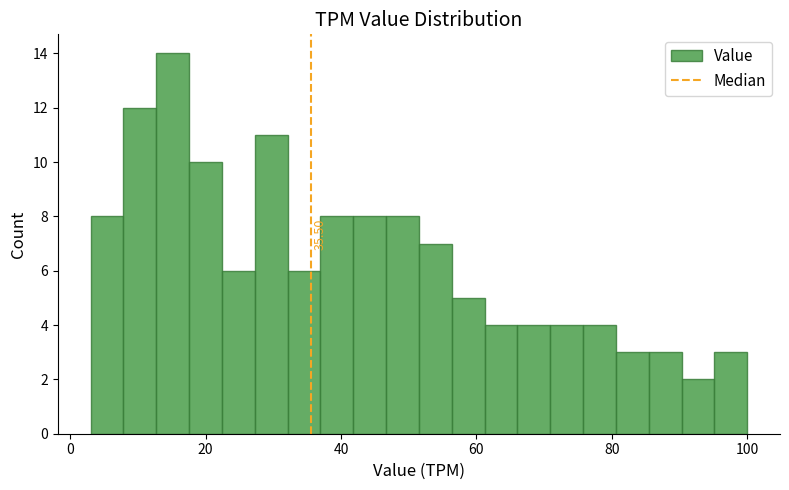

Read against the x-axis, roughly where is the centre of the tallest bar?

16